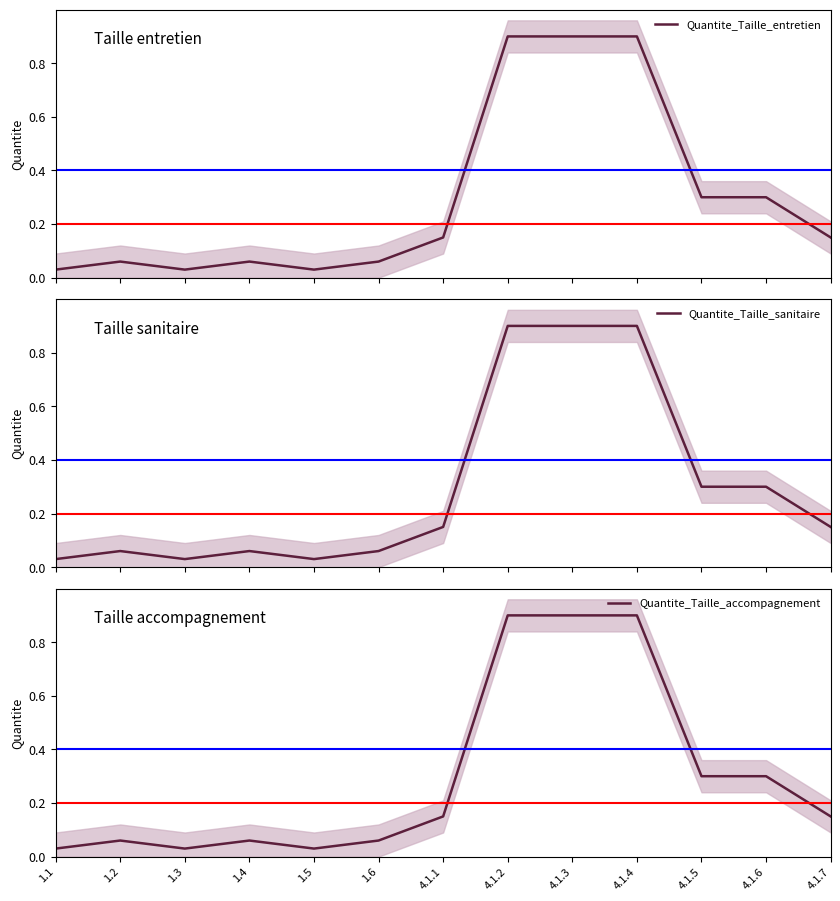

Rank the series by their maximum value, from lowest to highest.

Quantite_Taille_entretien, Quantite_Taille_sanitaire, Quantite_Taille_accompagnement